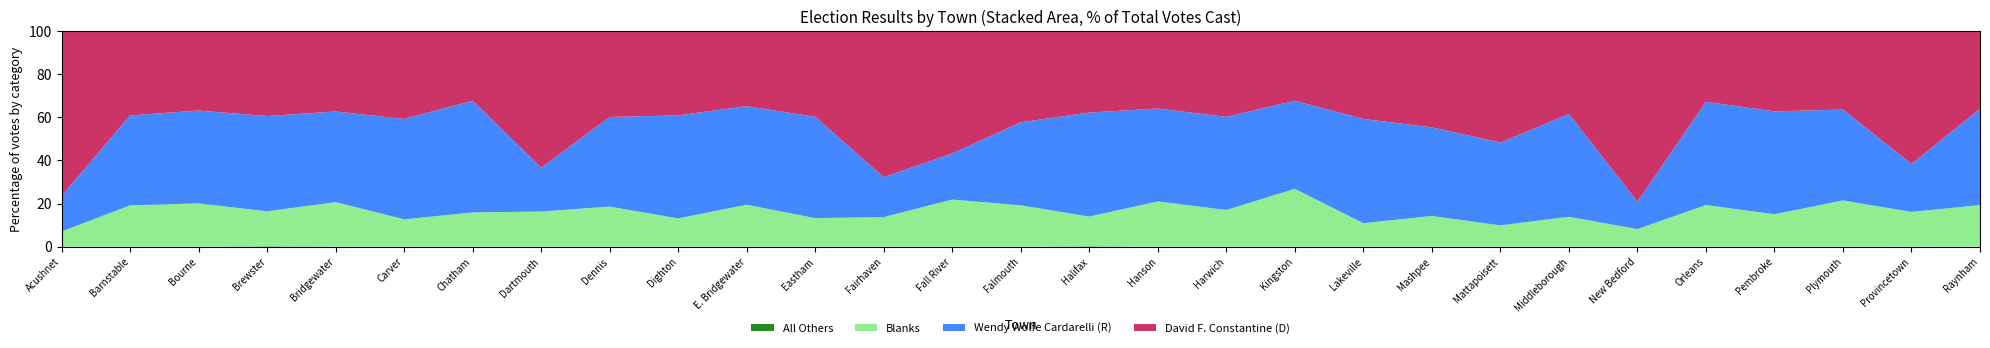

Reading right to left, list all the values displayed in this chart.

David F. Constantine: 1925	1532	7898	2937	1392	26600	3074	1896	2061	1731	1624	2681	1671	1326	6922	18112	5374	1196	1964	1119	3475	8236	1471	2113	3290	2158	2904	8895	3755
Wendy Wolfe Cardarelli: 2394	554	9166	3770	2038	4278	3821	1408	1901	2055	2059	2913	2008	1695	6311	6836	1472	1416	2582	1371	3633	2643	2363	2417	3716	2423	3398	9496	809
Blanks: 1031	399	4658	1186	821	2722	1110	362	657	463	1350	1147	977	483	3142	6973	1088	398	1098	375	1624	2115	724	656	1820	888	1583	4356	342
All Others: 0	2	0	0	0	8	0	0	0	0	0	0	0	7	2	0	0	0	0	0	0	3	0	0	5	11	0	0	3